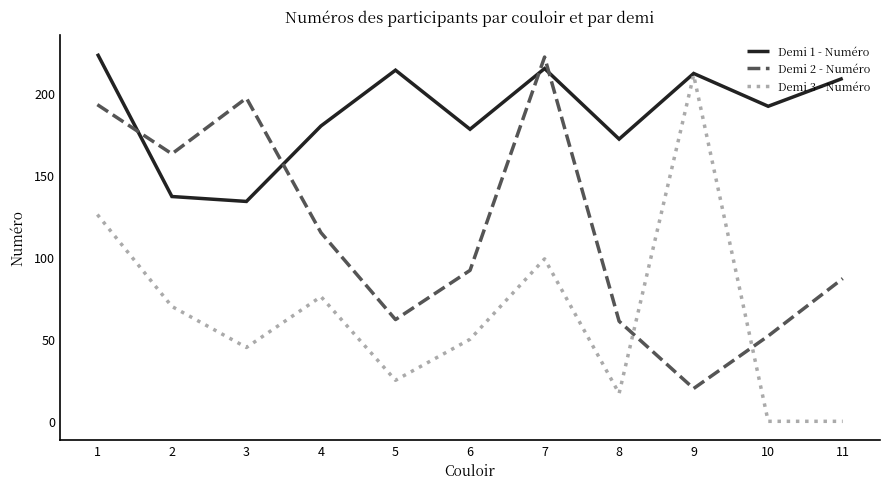

List the series in order of their overall mean, highest first.

Demi 1 - Numéro, Demi 2 - Numéro, Demi 3 - Numéro